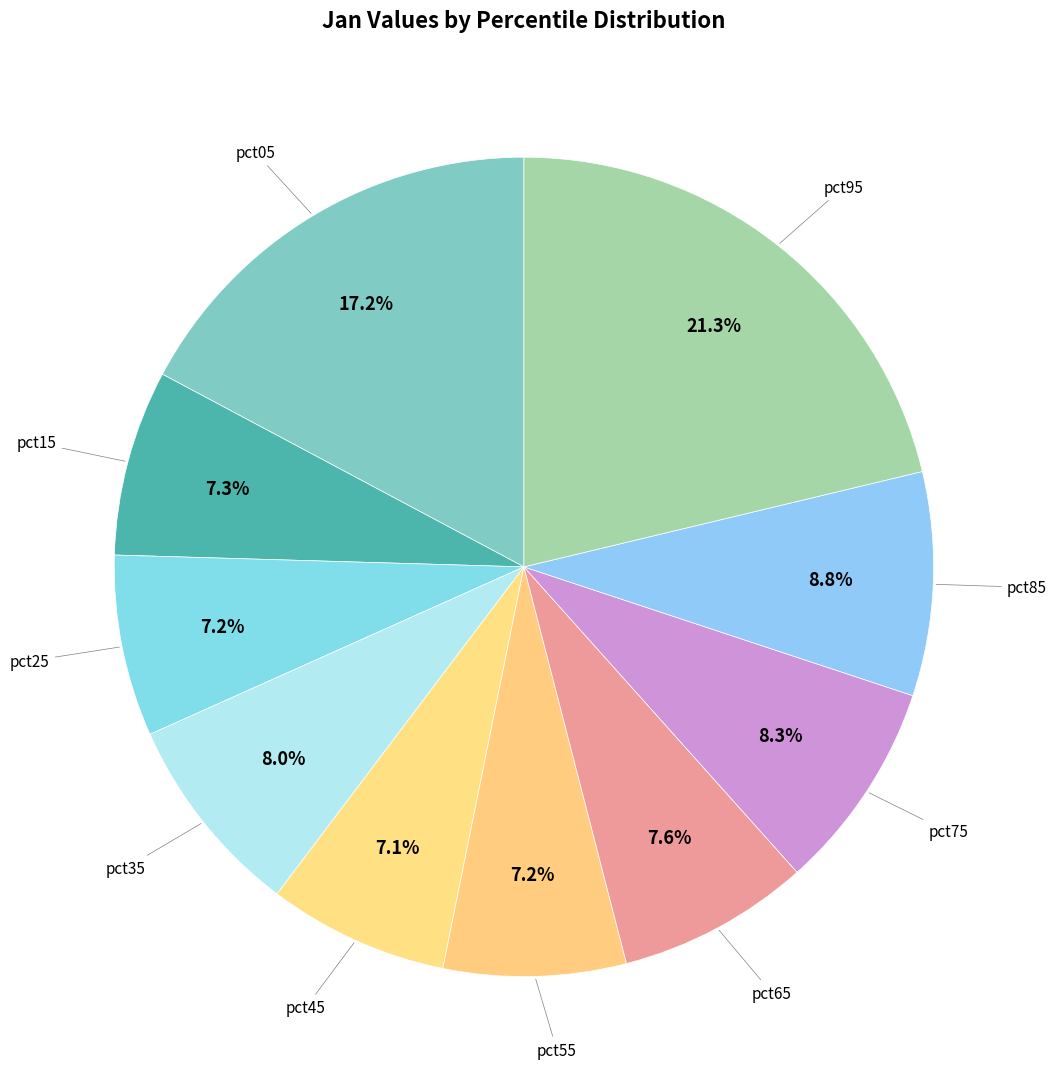

Which has a higher value, pct35 or pct45?

pct35